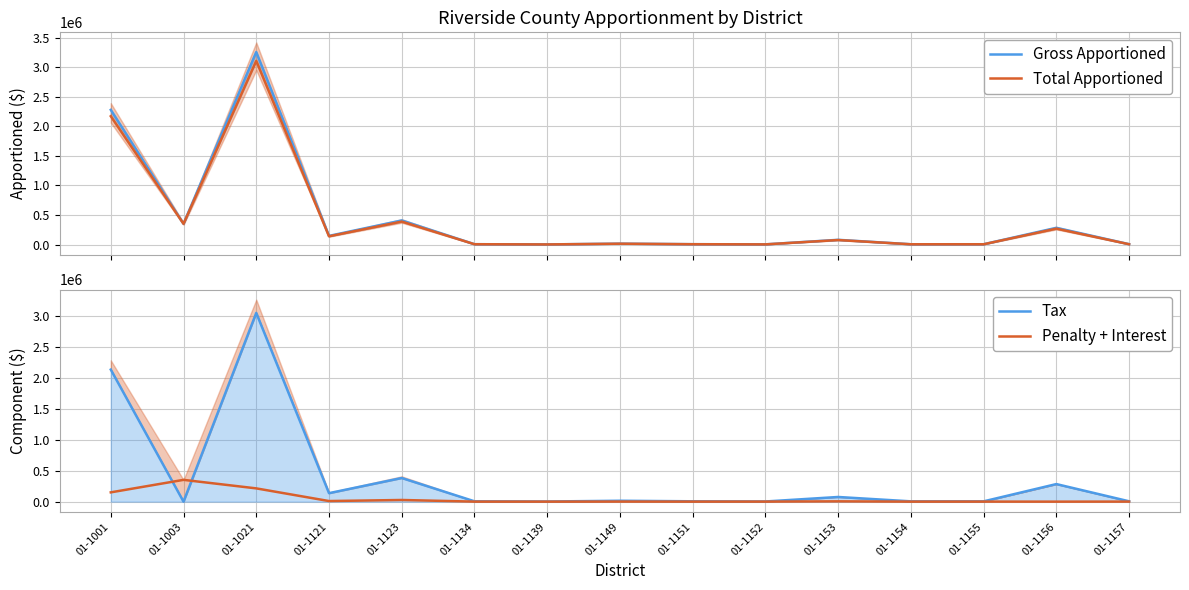

How many data points in Tax are less than 5714?

7